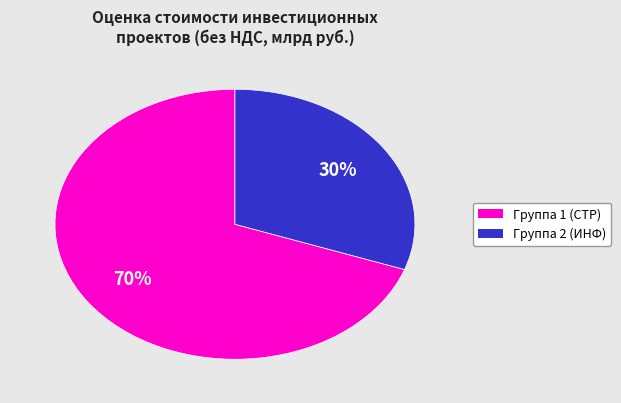

Does any single category account for the majority?

Yes